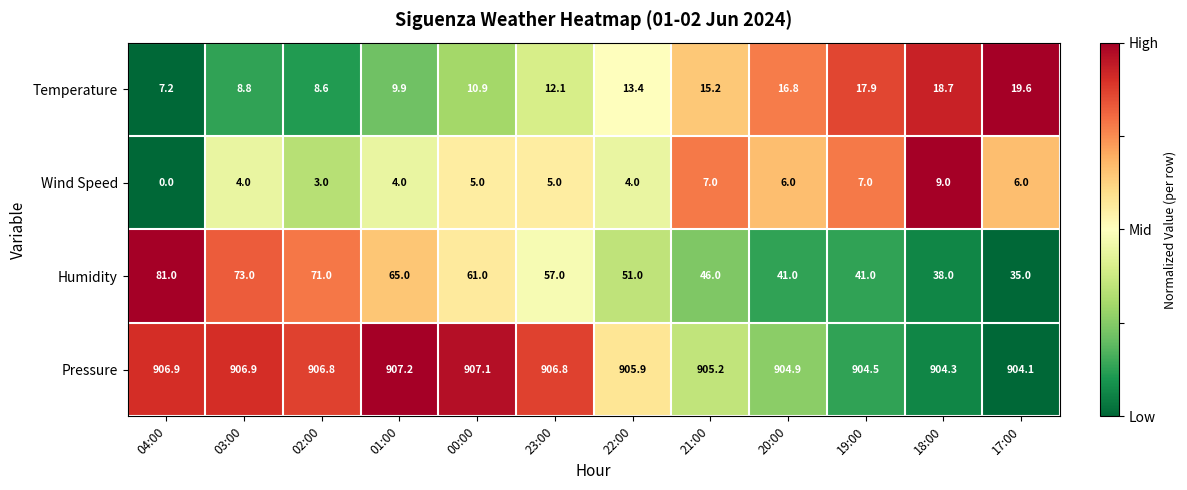

Between 01:00 and 17:00, which series saw the biggest shift?

Humidity